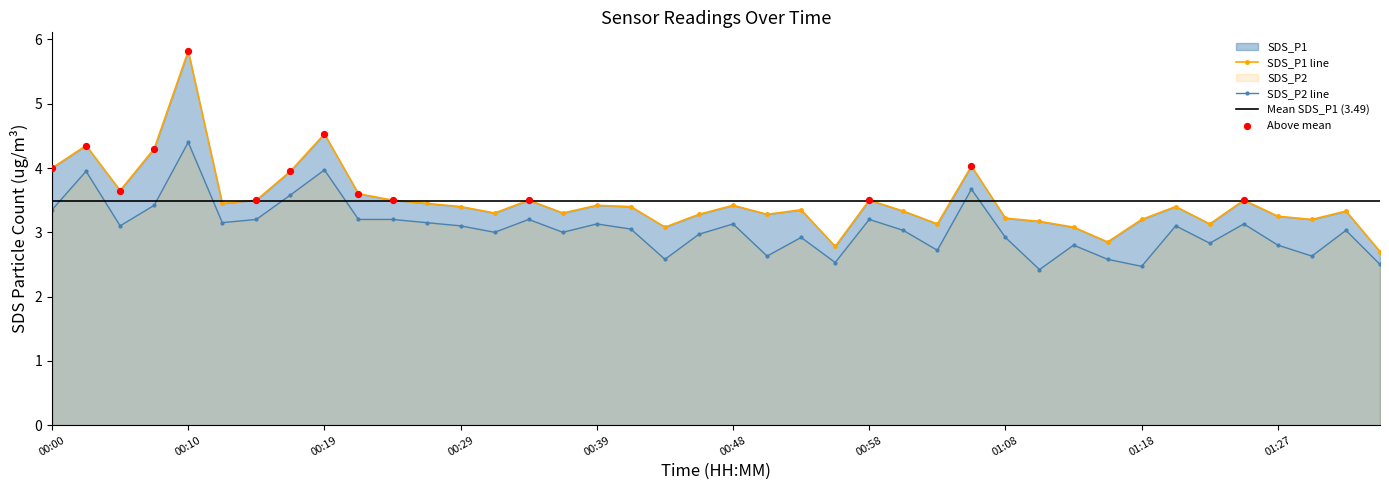

Which series contains the lowest Y value?

SDS_P2